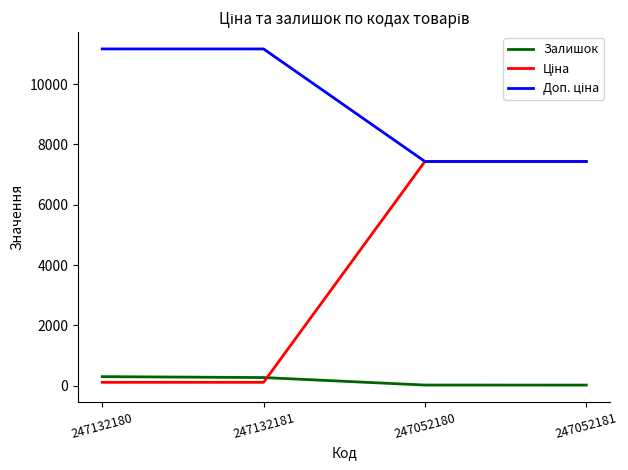

What is the difference between the maximum and minimum values in the Залишок series?

280.0